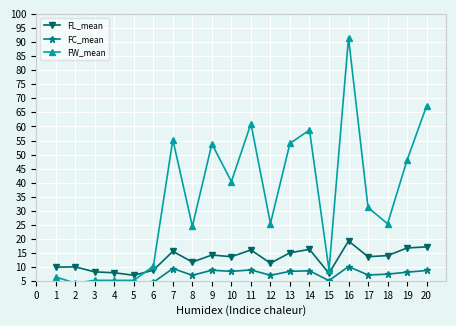

At which label is FW_mean closest to 47?

19